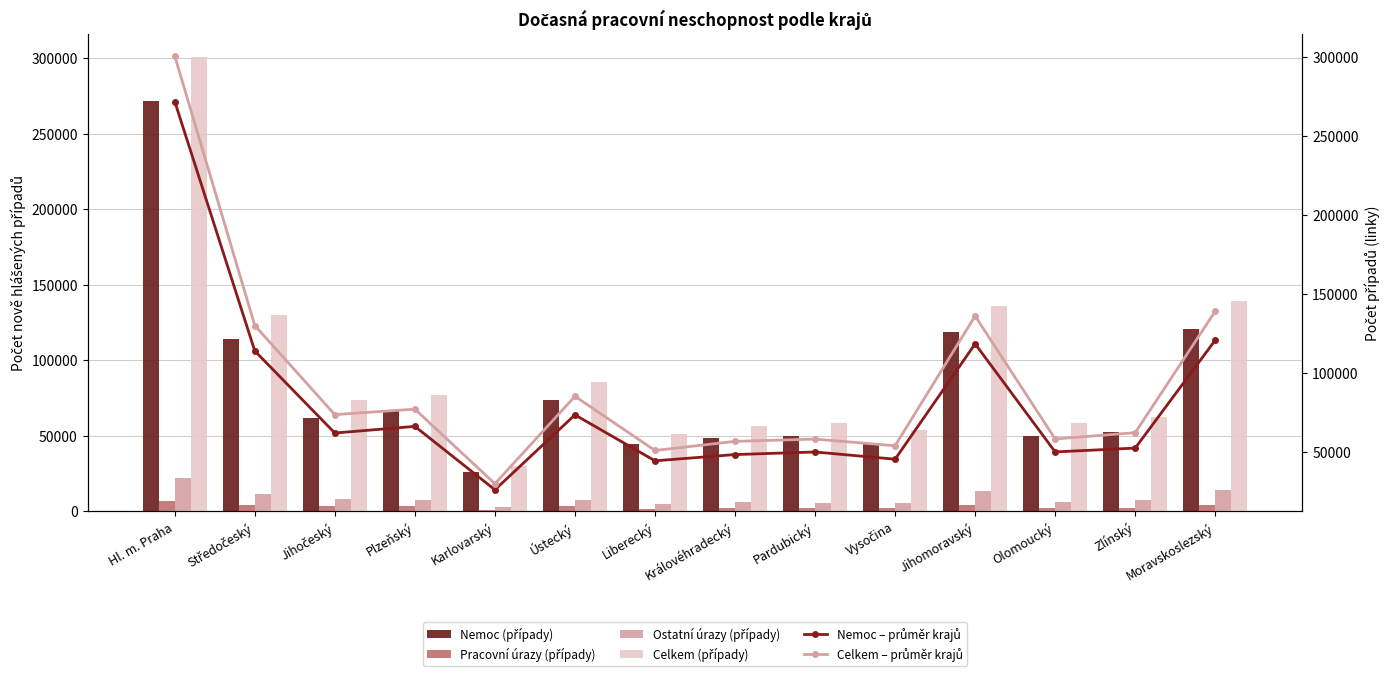

Reading right to left, what are all the values shown in this chart?

Nemoc (případy): 120990	52670	50242	118643	45626	50205	48563	44613	73699	26269	66401	62202	114162	272036
Pracovní úrazy (případy): 4123	2331	2135	4278	2599	2220	2400	1719	3926	1115	3438	3396	4488	6890
Ostatní úrazy (případy): 14172	7421	6052	13348	5909	5942	5951	4822	7816	2715	7490	8225	11604	21944
Celkem (případy): 139285	62422	58429	136269	54134	58367	56914	51154	85441	30099	77329	73823	130254	300870
Nemoc – průměr krajů: 120990	52670	50242	118643	45626	50205	48563	44613	73699	26269	66401	62202	114162	272036
Celkem – průměr krajů: 139285	62422	58429	136269	54134	58367	56914	51154	85441	30099	77329	73823	130254	300870